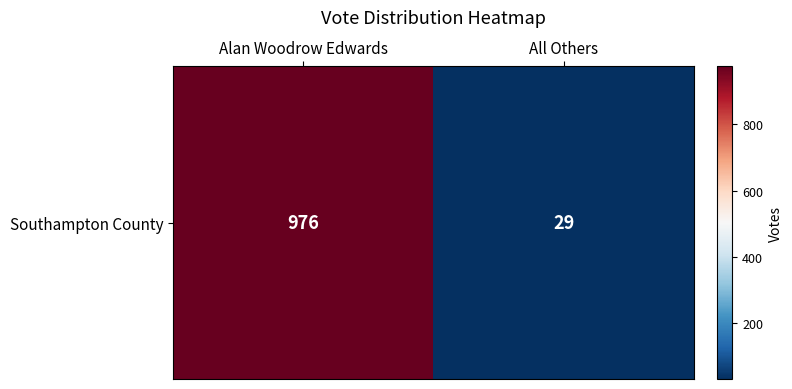

The value at All Others is 29. True or false?

True